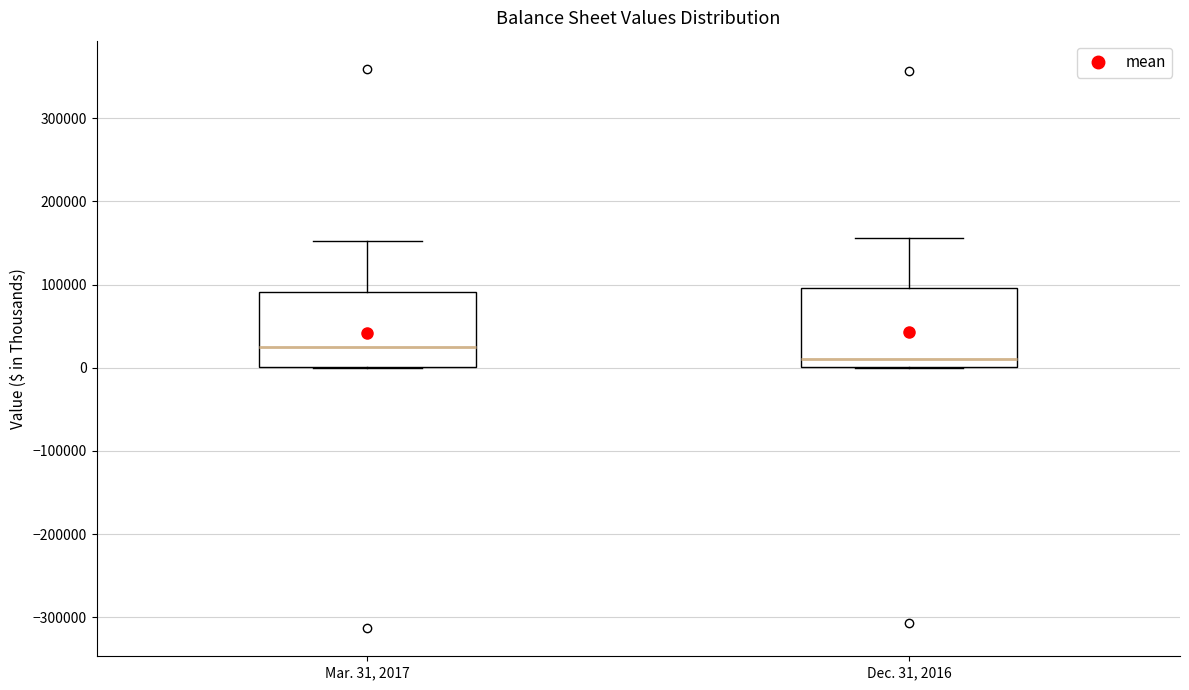

Where is the lower edge of the box for Dec. 31, 2016 on the y-axis? The values are not printed on the chart, so give them approximately, as read against the axis.

0